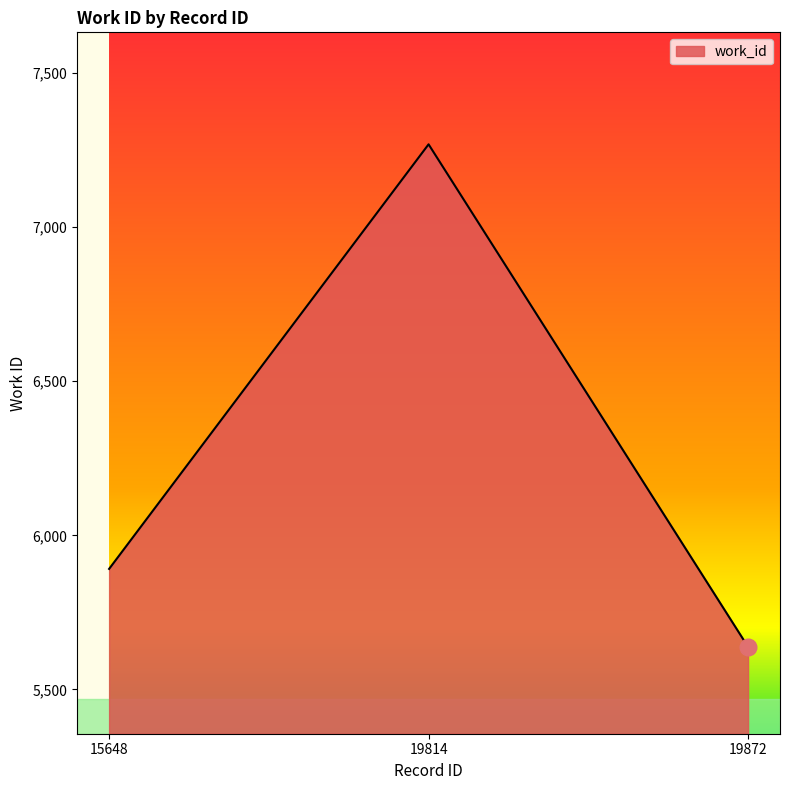

Reading left to right, transcribe all the data shown in this chart.

15648=5891	19814=7269	19872=5638